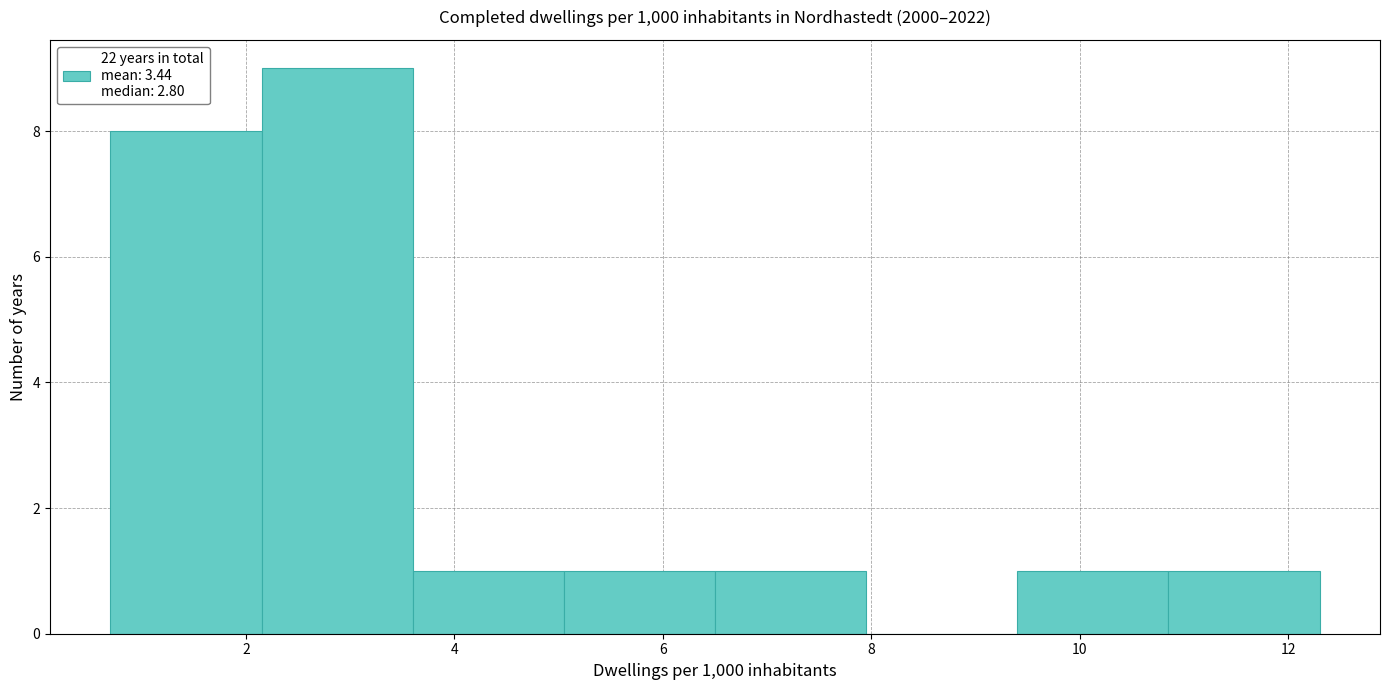

What is the height of the bar covering 2.15 to 3.60 on the x-axis? Neither the bar edges nor the heights are printed on the chart, so give them approximately, as read against the axes.

9